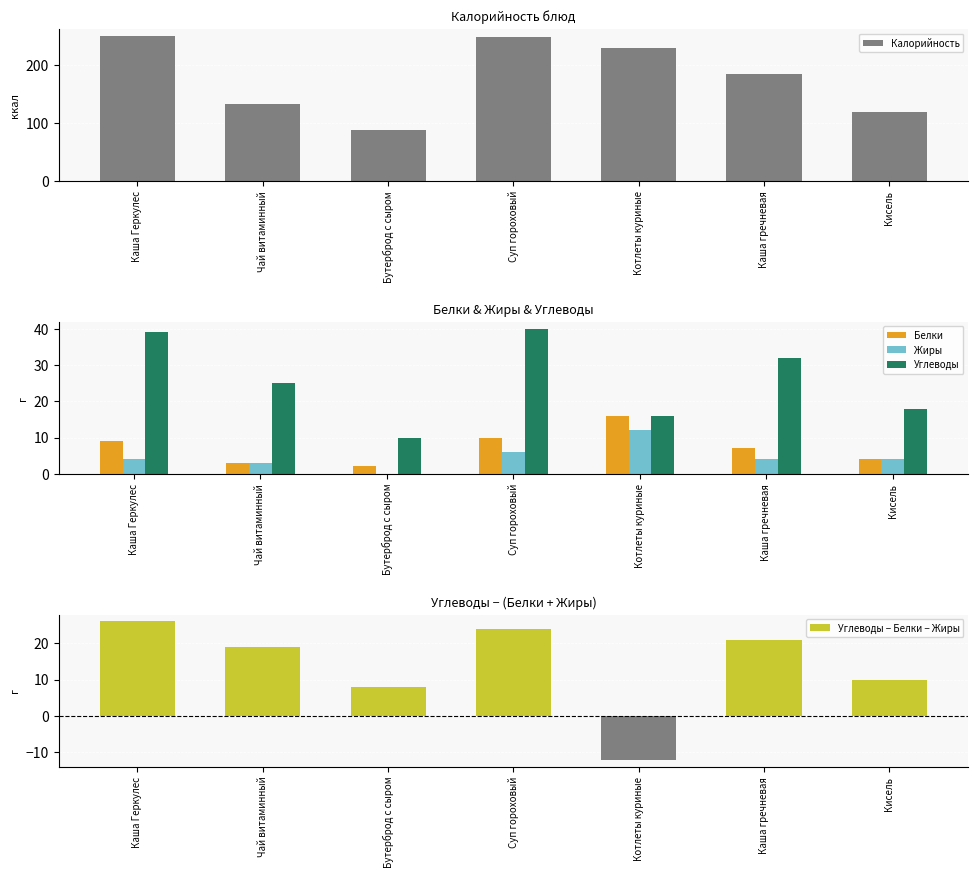

What value does the Калорийность series have at Суп гороховый?

248